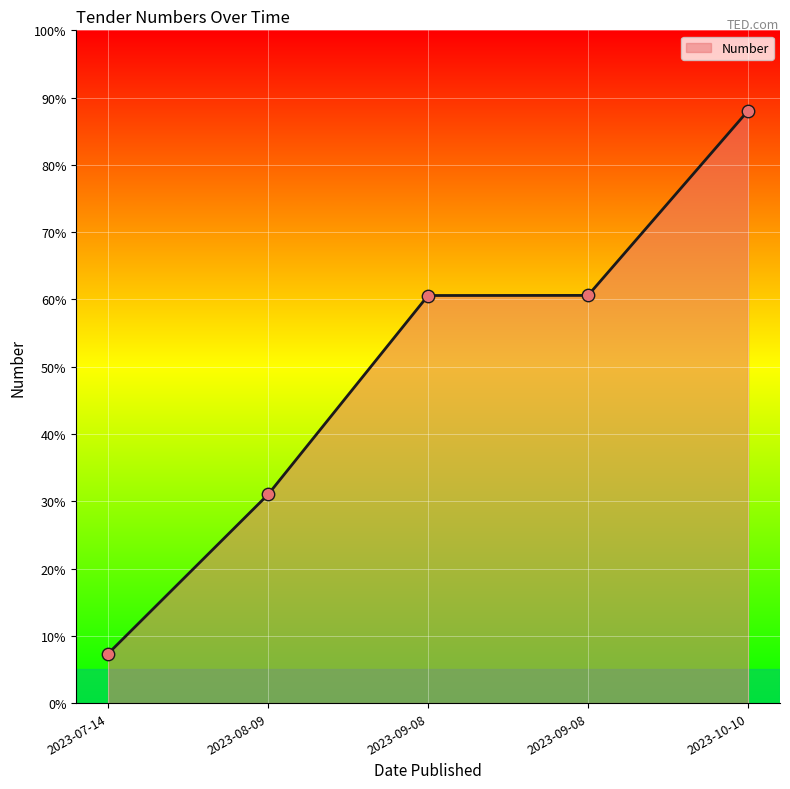

What is the ratio of the value at 2023-07-14 to the value at 2023-09-08?

0.1